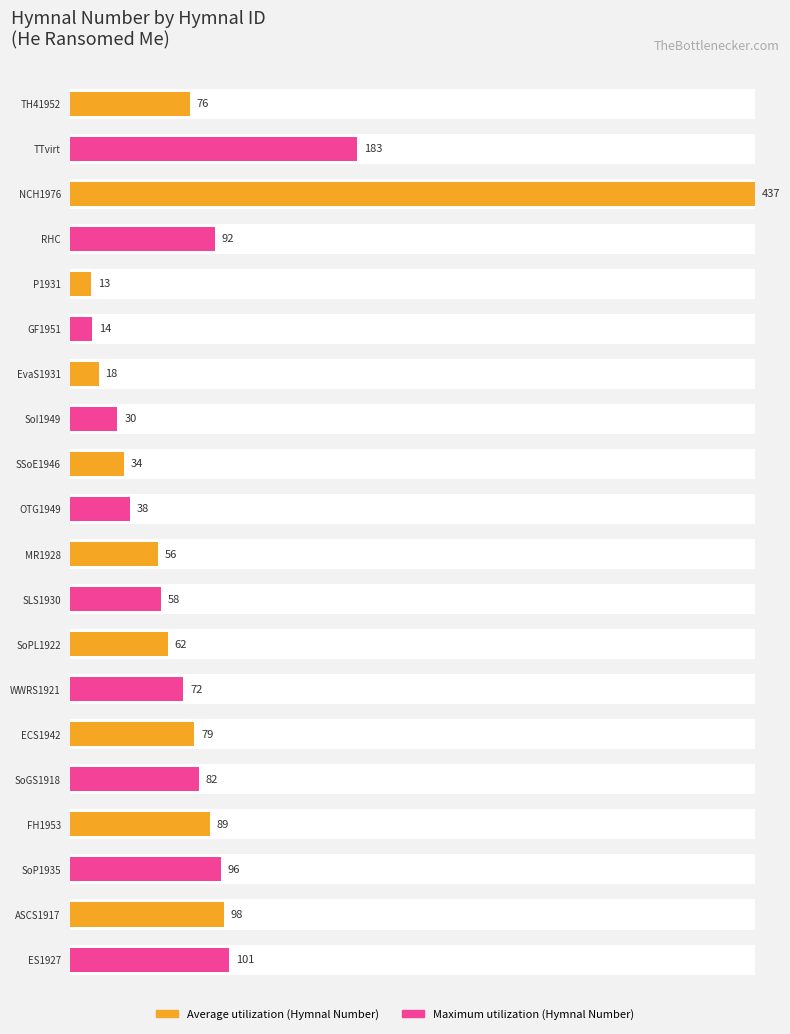

At which category does the chart reach its minimum across all series?

P1931